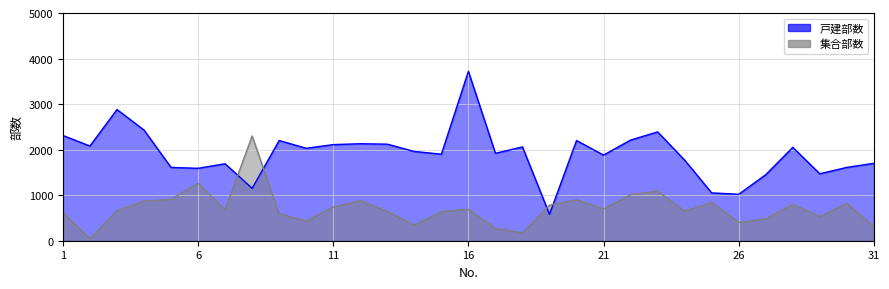

Does the chart display data point markers on the line(s)?

No